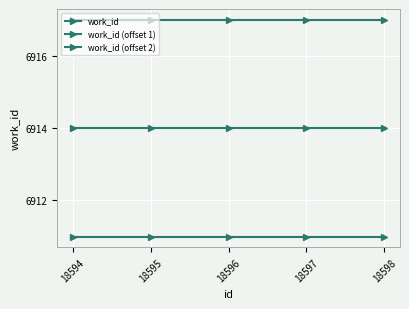

Which series changed the most between 18595 and 18596?

work_id